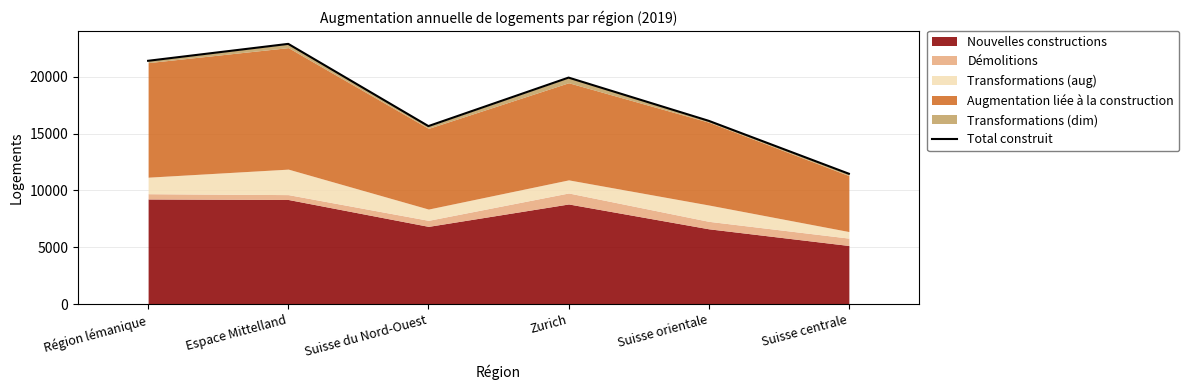

What is the average value?

17913